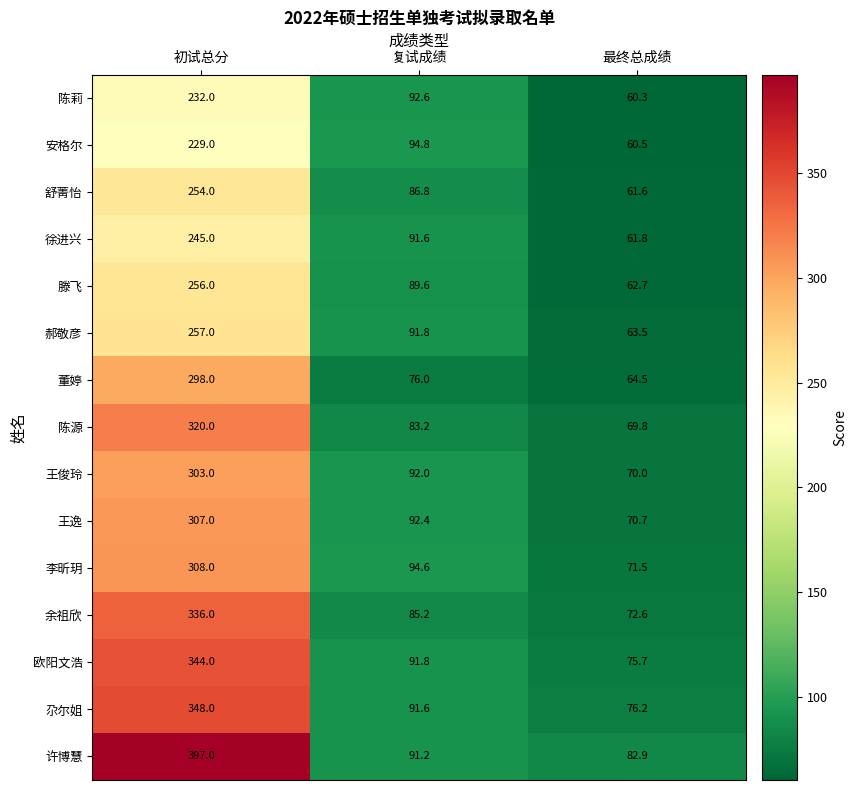

At which category is the sum across all series the highest?

初试总分